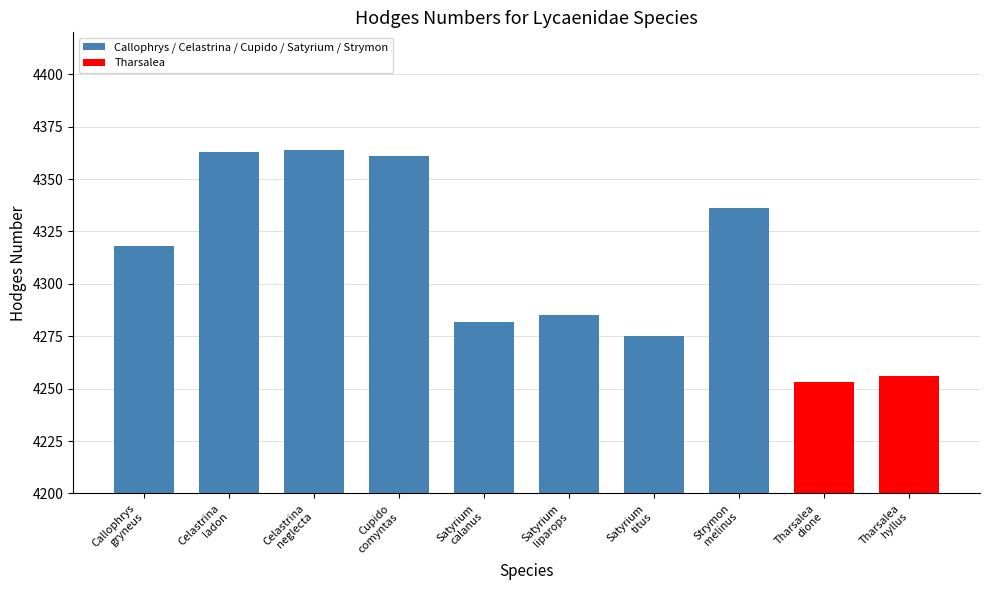

What is the value of the 2nd bar from the left?

4363.0